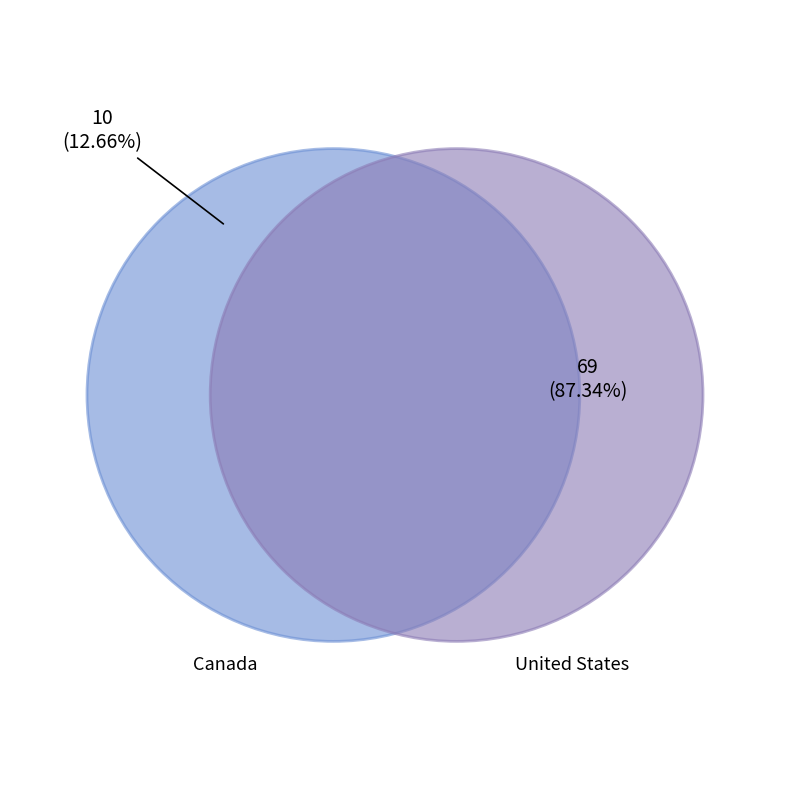

Is it true that Canada is 19% of the pie?

False